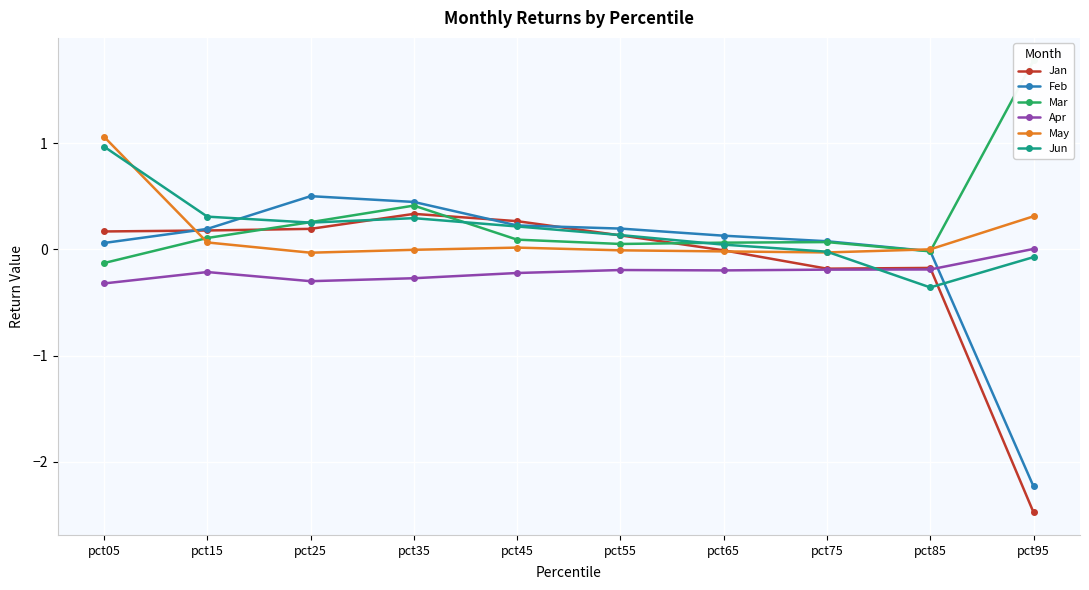

What are all the series names shown in the legend?

Jan, Feb, Mar, Apr, May, Jun